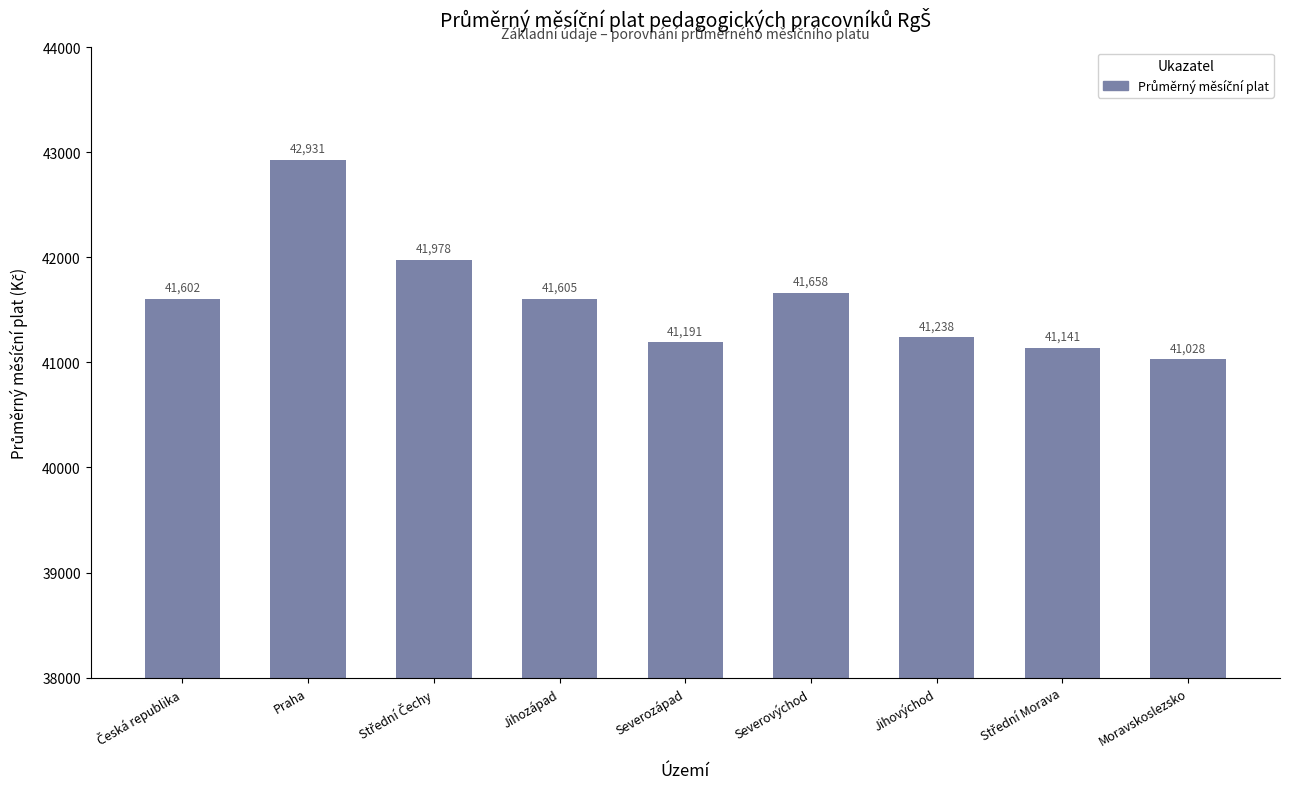

How many data points are above 41602?

5